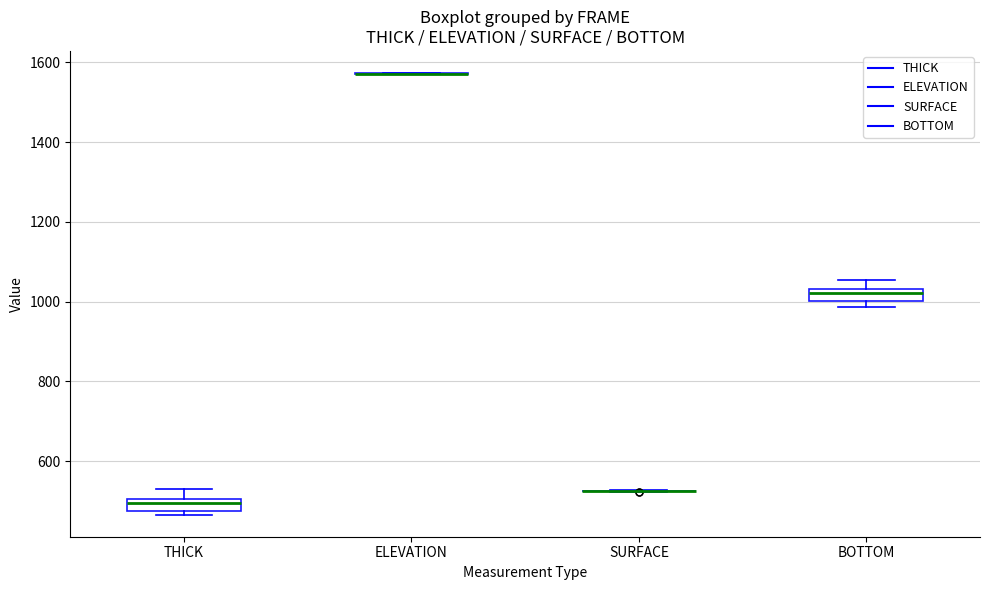

Reading left to right, read every box against the y-axis: the position of its median line, the range the box covers, and the ends of its whiskers. The values are not printed on the chart, so give them approximately, as read against the axis.

THICK: median 500 (just below the box's upper edge), box 480 to 500, whiskers 460 to 540
ELEVATION: box collapsed to a line at 1580, whiskers 1580 to 1580
SURFACE: box collapsed to a line at 520, whiskers 520 to 520
BOTTOM: median 1020, box 1000 to 1040, whiskers 980 to 1060